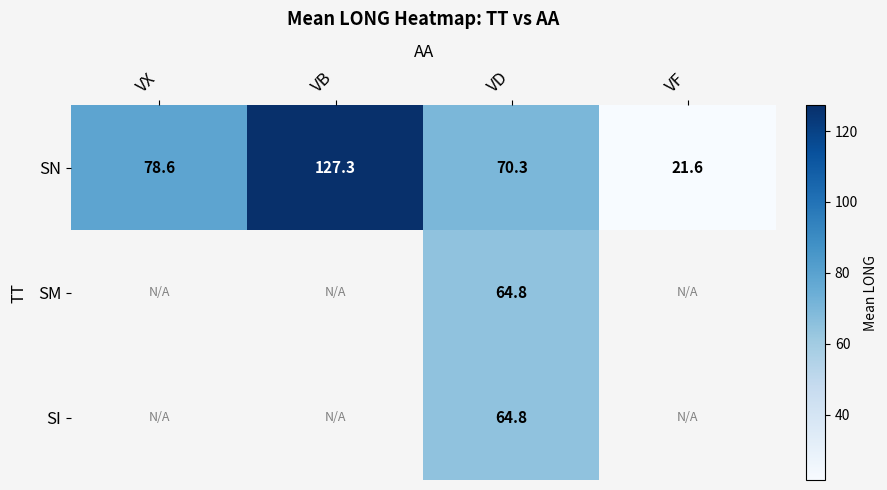

At which category is the sum across all series the highest?

VD